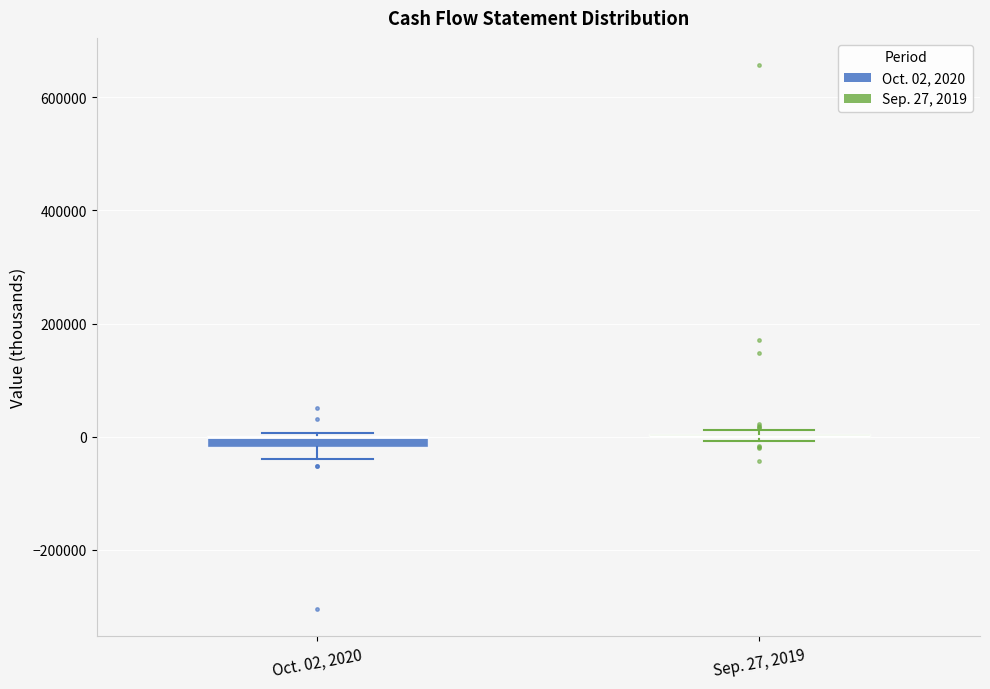

Where is the upper edge of the box for Oct. 02, 2020 on the y-axis? The values are not printed on the chart, so give them approximately, as read against the axis.

0